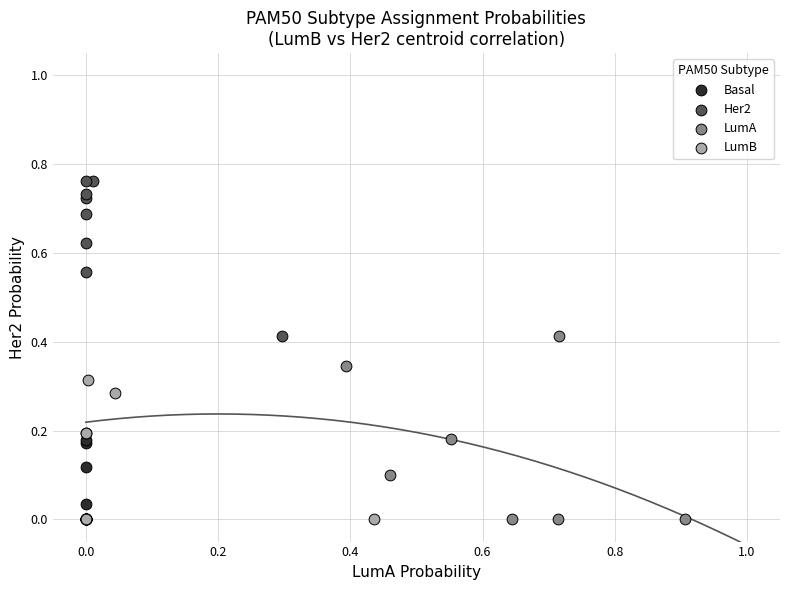

Which series reaches the maximum Y coordinate?

Her2